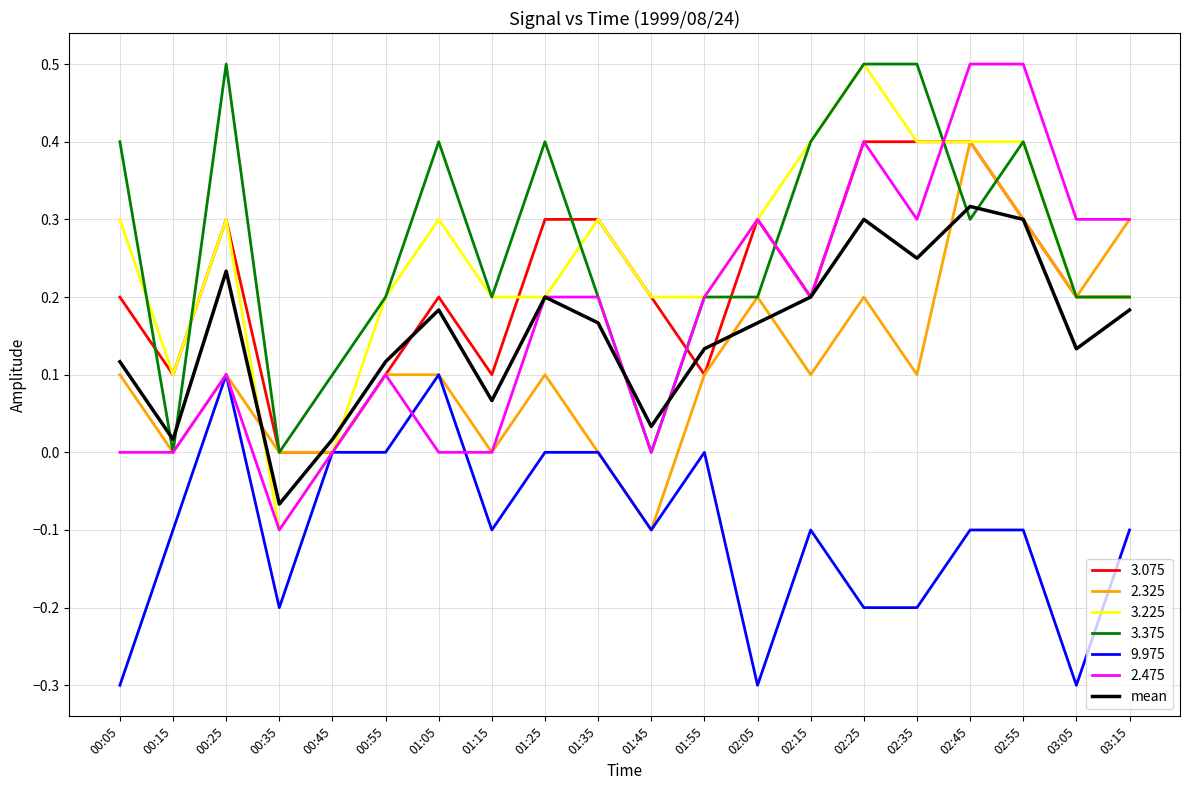

What is the spread (max minus min) of values at 02:25?

0.7